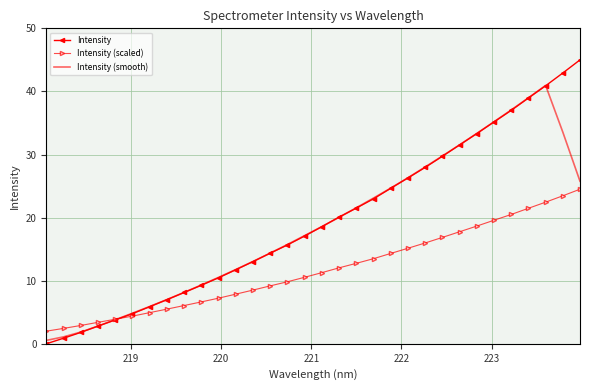

Which series has the largest total across all categories?

Intensity